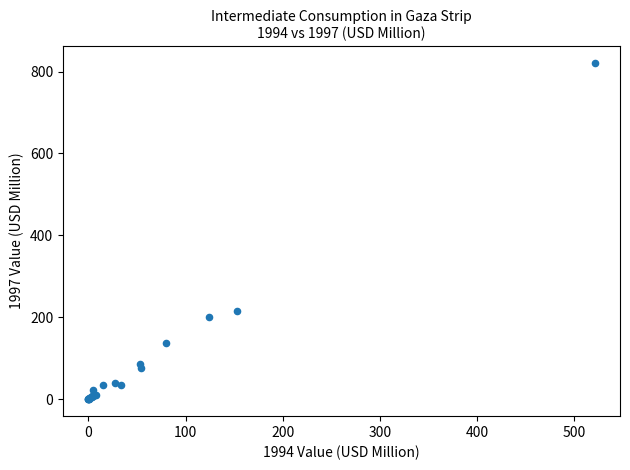

What Y value in the scatter plot is closest to 410?

216.5